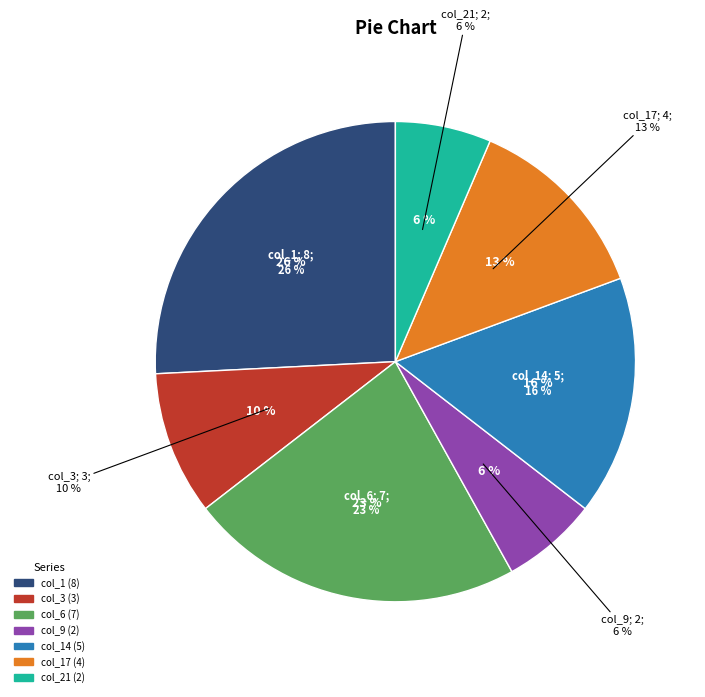

Which category has the biggest portion of the pie?

col_1